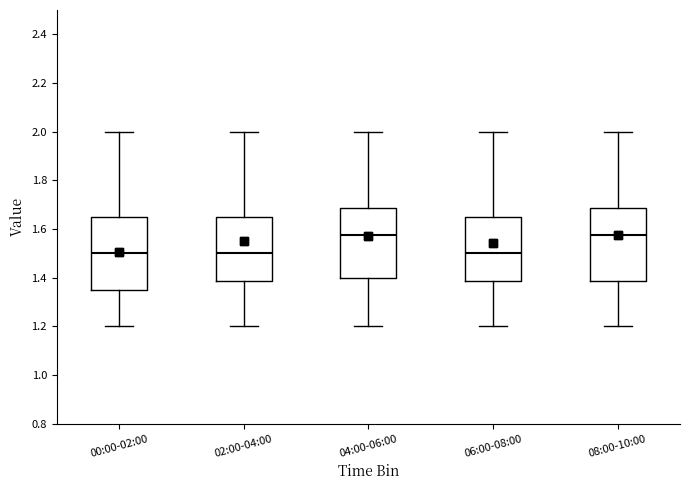

Where does the median line of the box for 02:00-04:00 sit on the y-axis? The values are not printed on the chart, so give them approximately, as read against the axis.

1.50